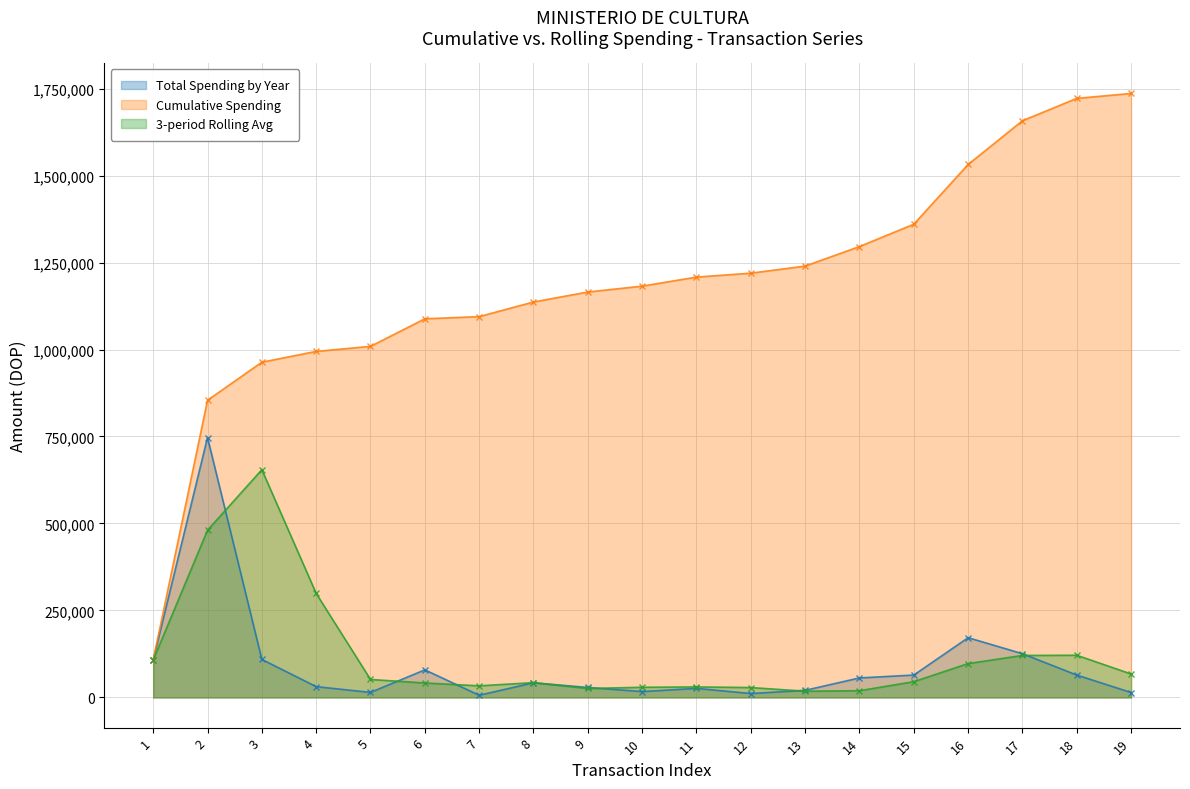

What is the sum of all values?

1736003.5